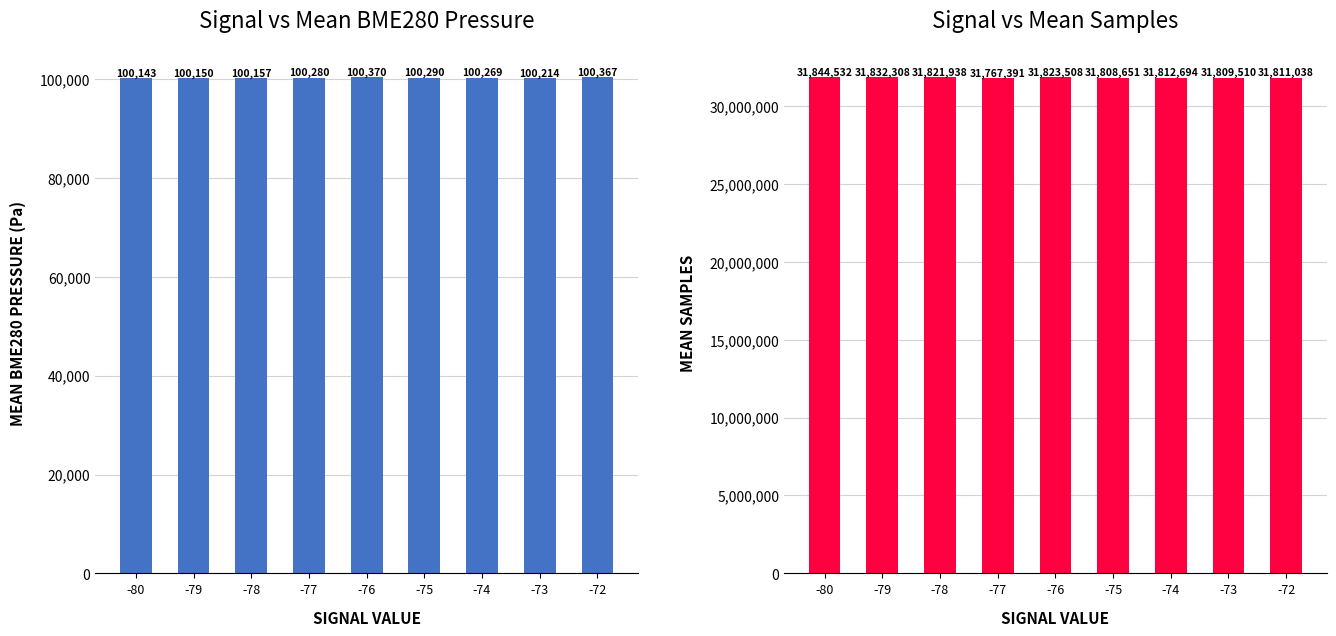

What is the difference between the maximum and minimum values in the Samples series?

77141.0